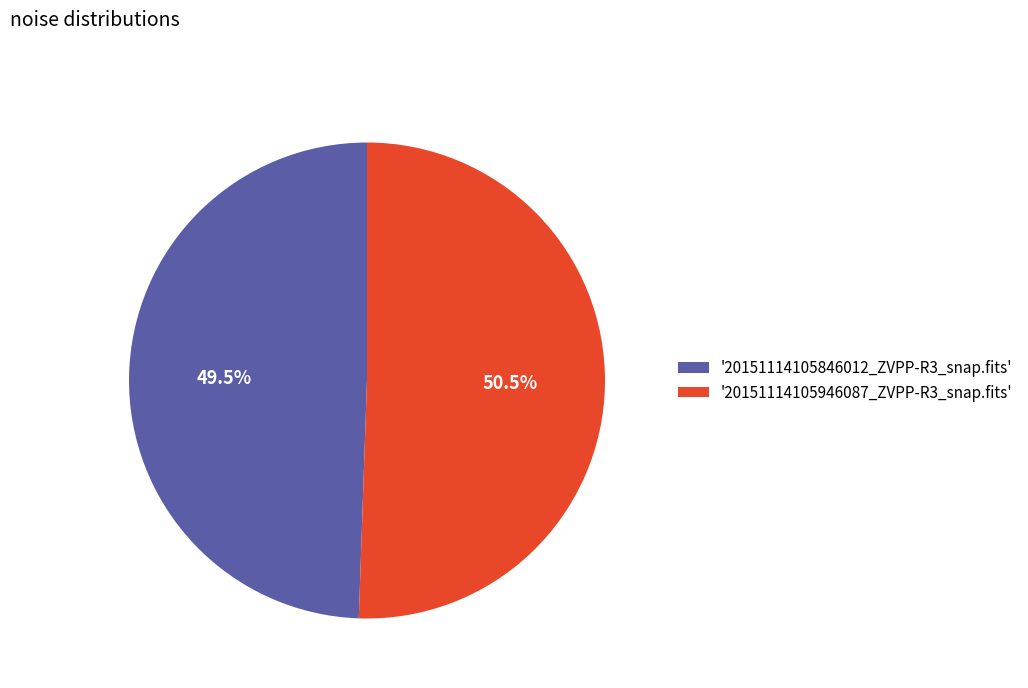

What percentage do '20151114105946087_ZVPP-R3_snap.fits' and '20151114105846012_ZVPP-R3_snap.fits' together represent?

100.0%